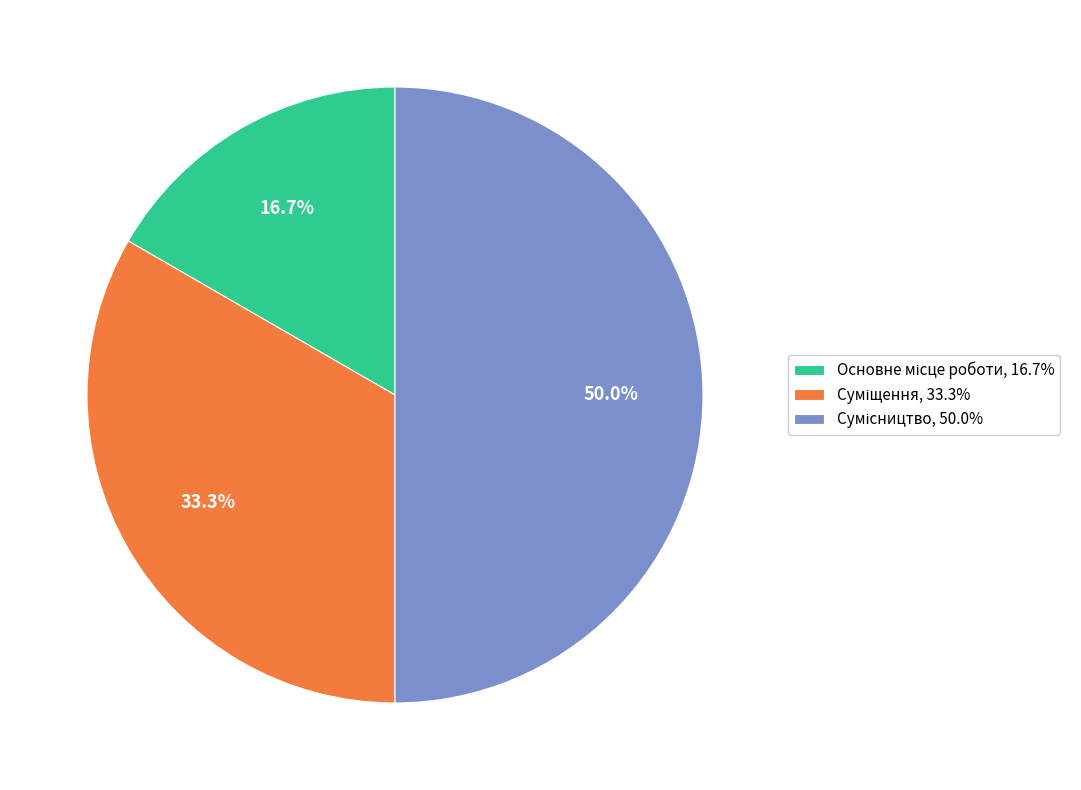

Is there a majority slice in this chart?

No